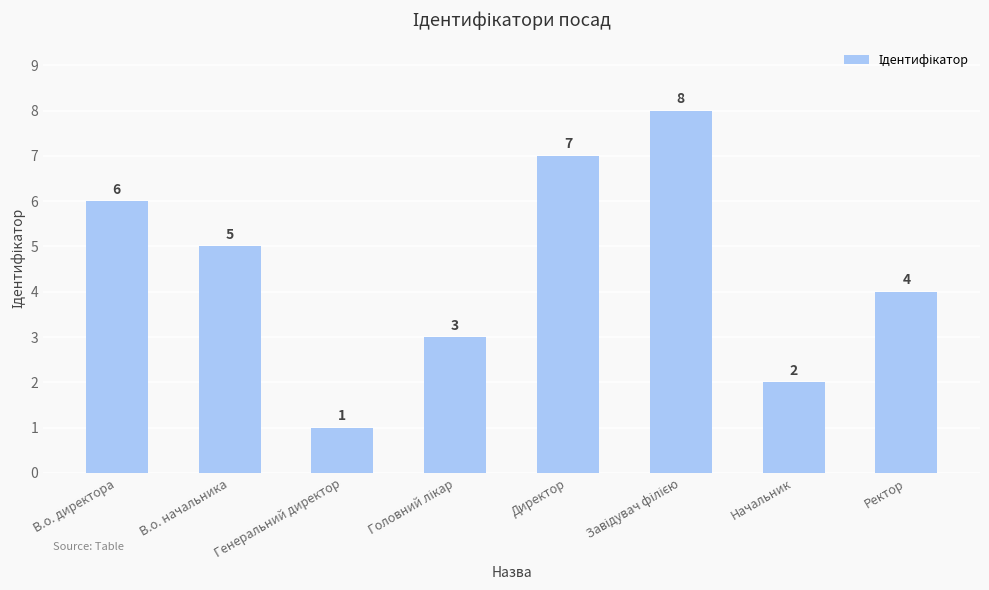

What is the difference between the second highest and second lowest values?

5